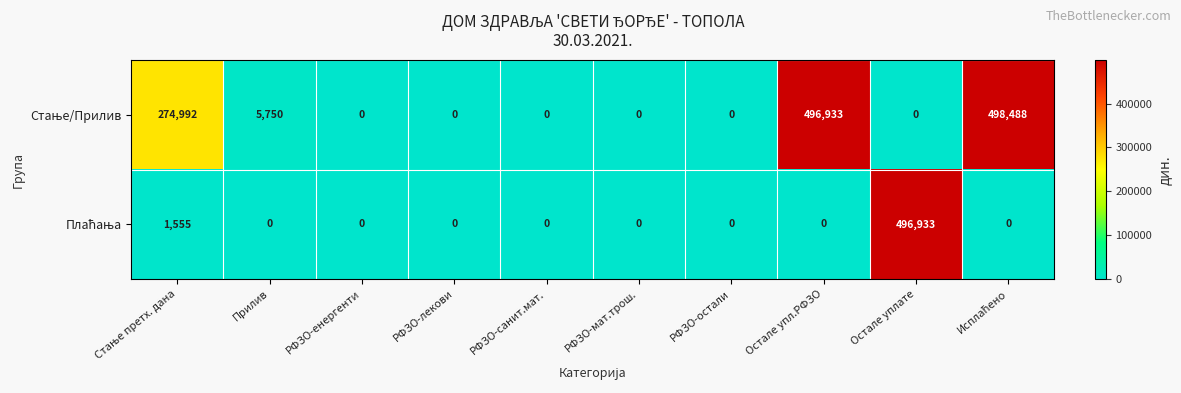

What is the maximum value shown in the chart?

498488